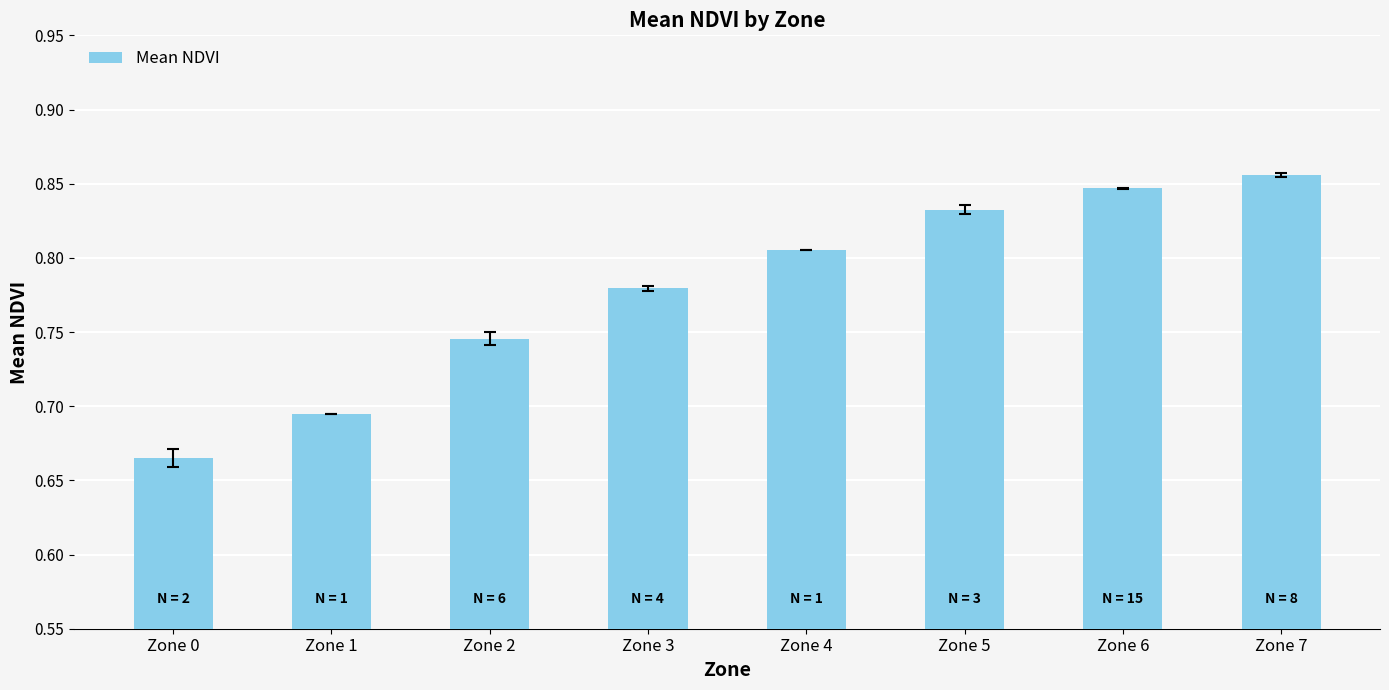

What is the difference between the second highest and minimum values?

0.2